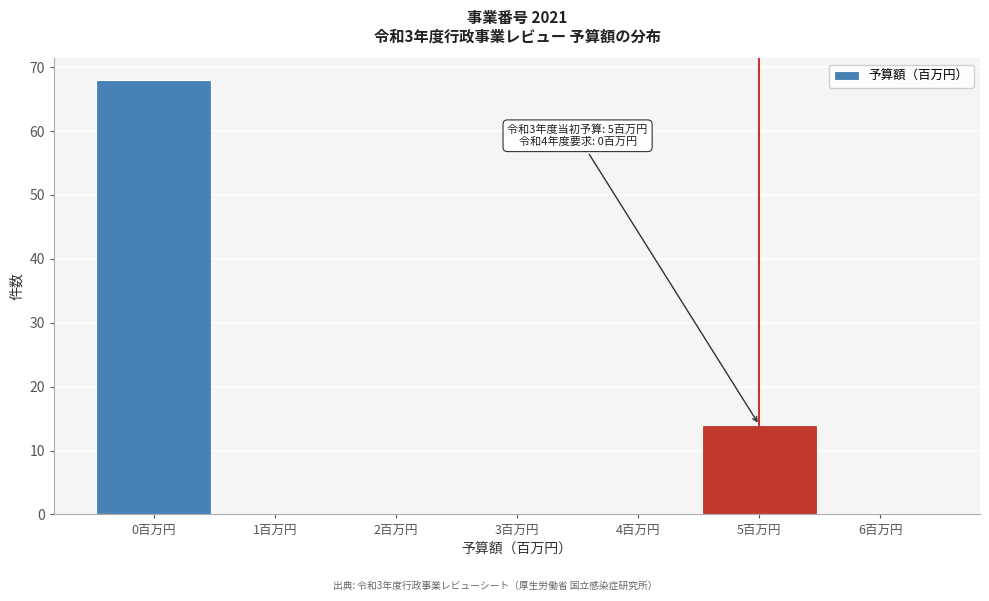

Over which range of the x-axis is the bar tallest?

-0.5 to 0.5